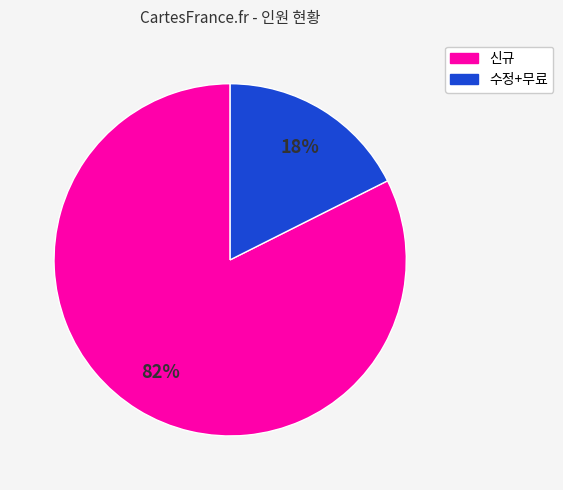

To the nearest percent, what is the combined percentage of 신규 and 수정+무료?

100%